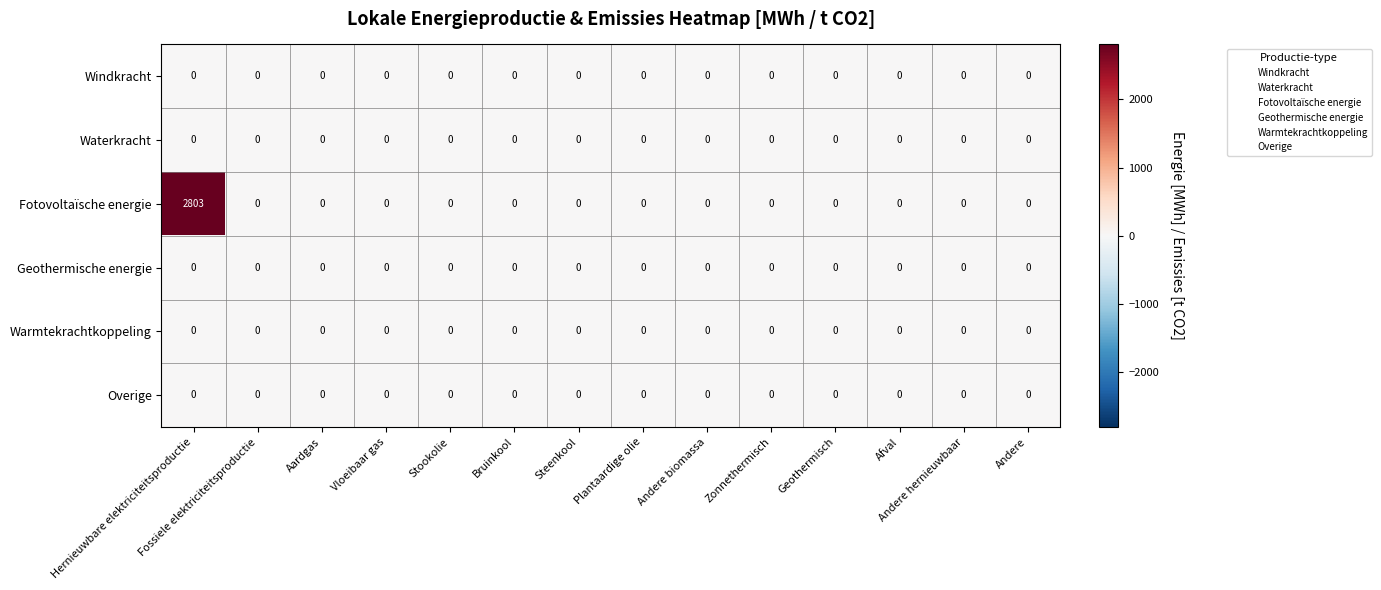

The Overige series shows 0 at Andere hernieuwbaar. True or false?

True